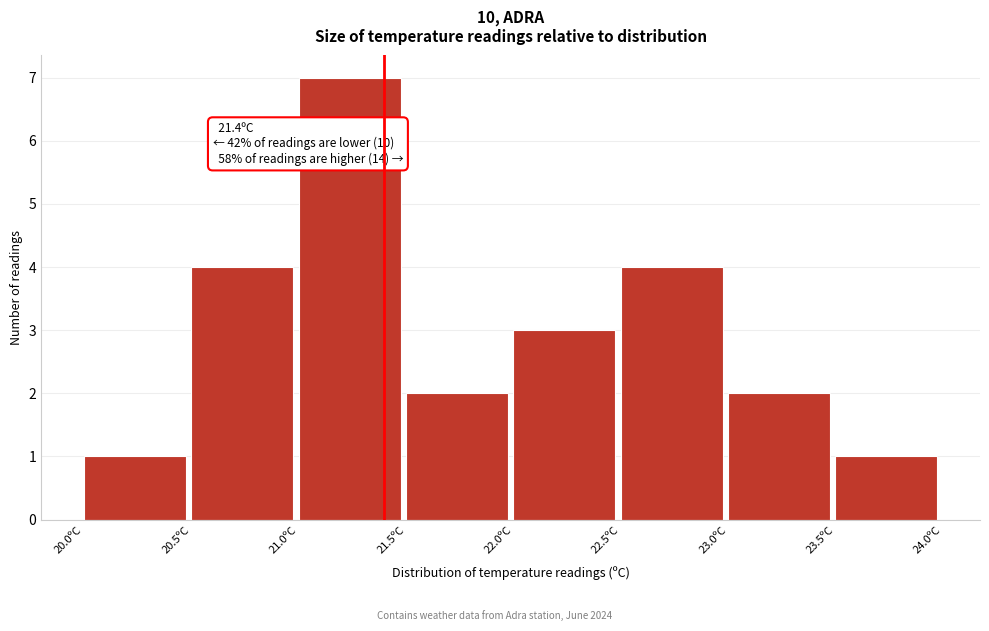

Which range on the x-axis has the tallest bar?

21.0 to 21.5